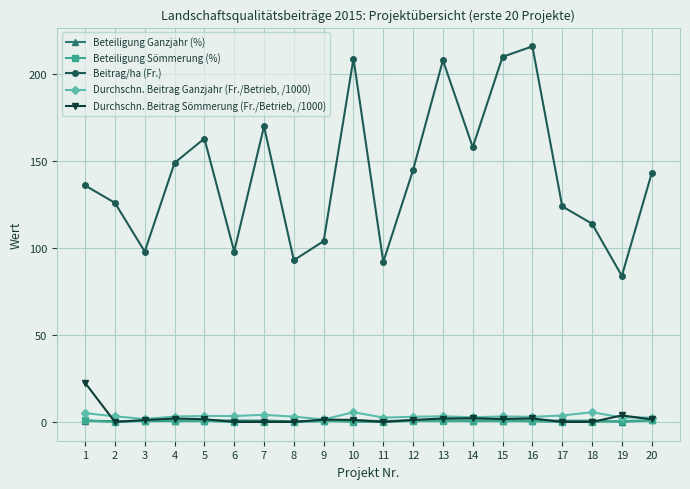

Is the value of Beteiligung Ganzjahr (%) at 6 greater than the value of Beitrag/ha (Fr.) at 2?

No